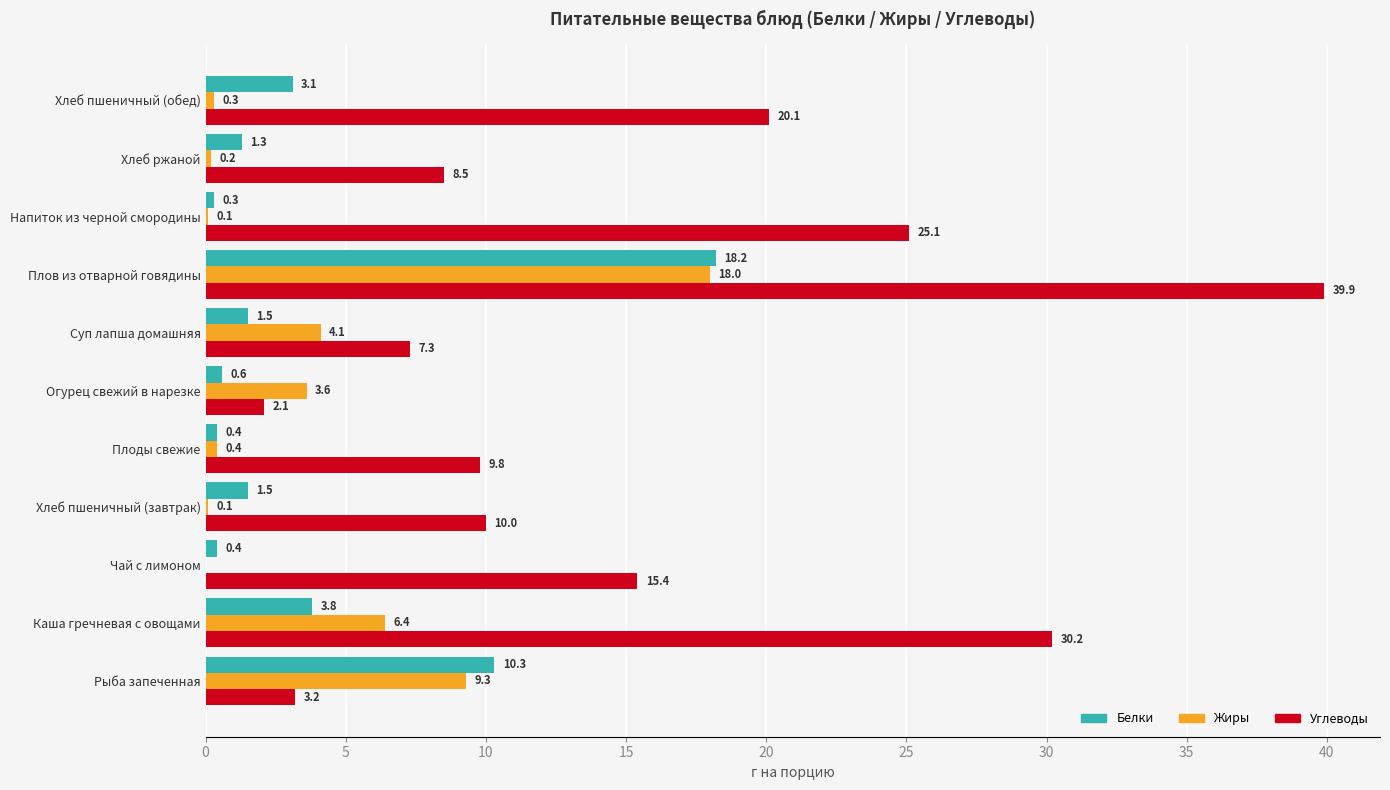

What is the total value across all series at Хлеб ржаной?

10.0